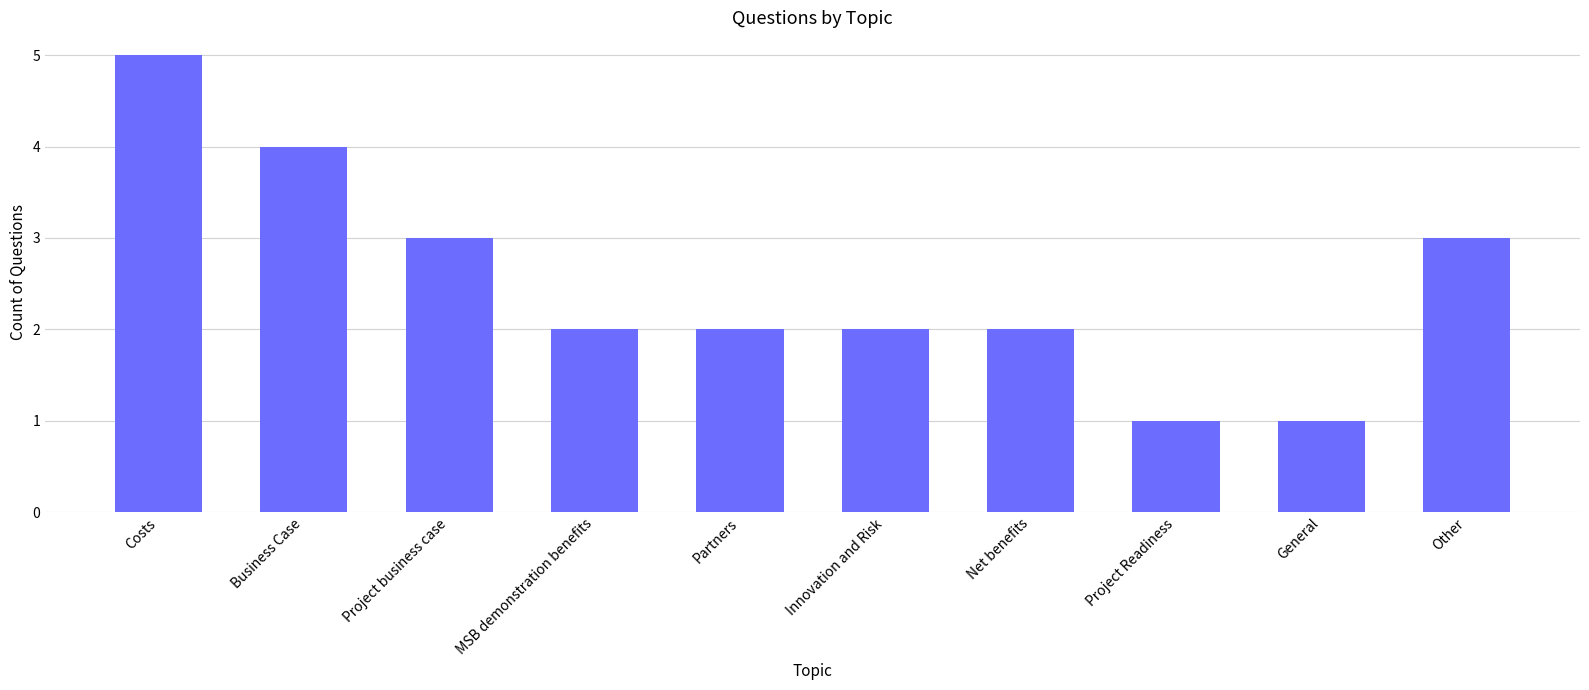

How many series are shown in this chart?

1